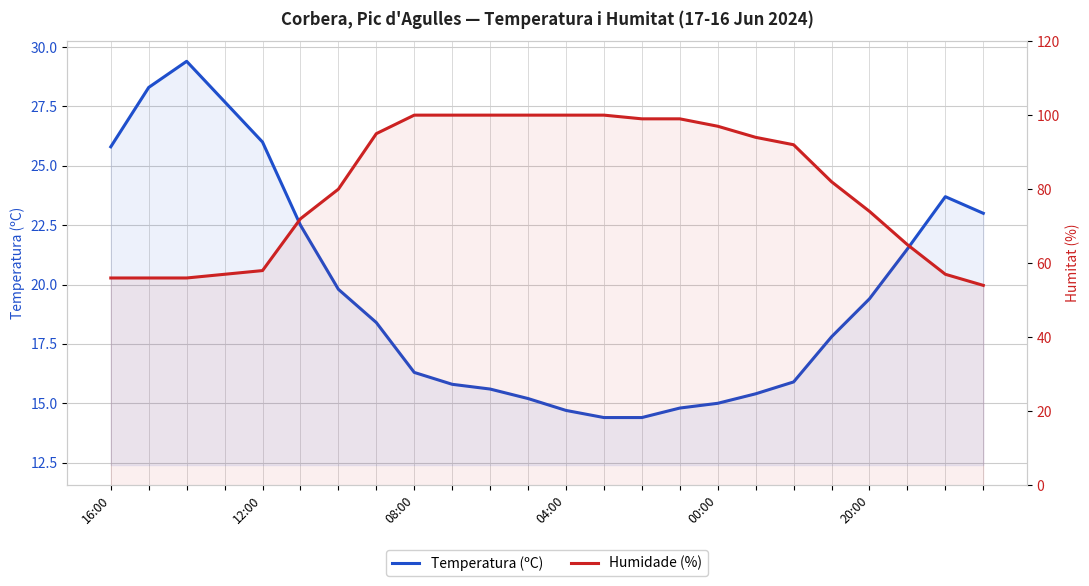

How many values in the Temperatura (ºC) series are below 18?

12